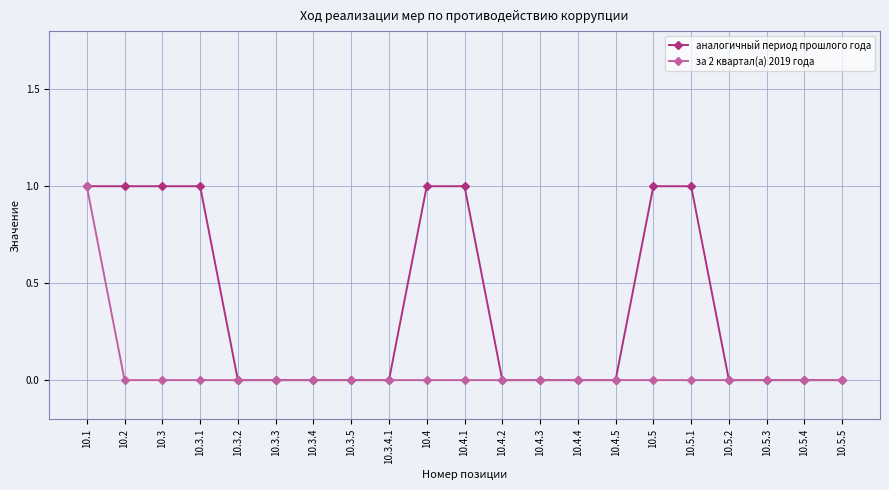

What are all the series names shown in the legend?

аналогичный период прошлого года, за 2 квартал(а) 2019 года